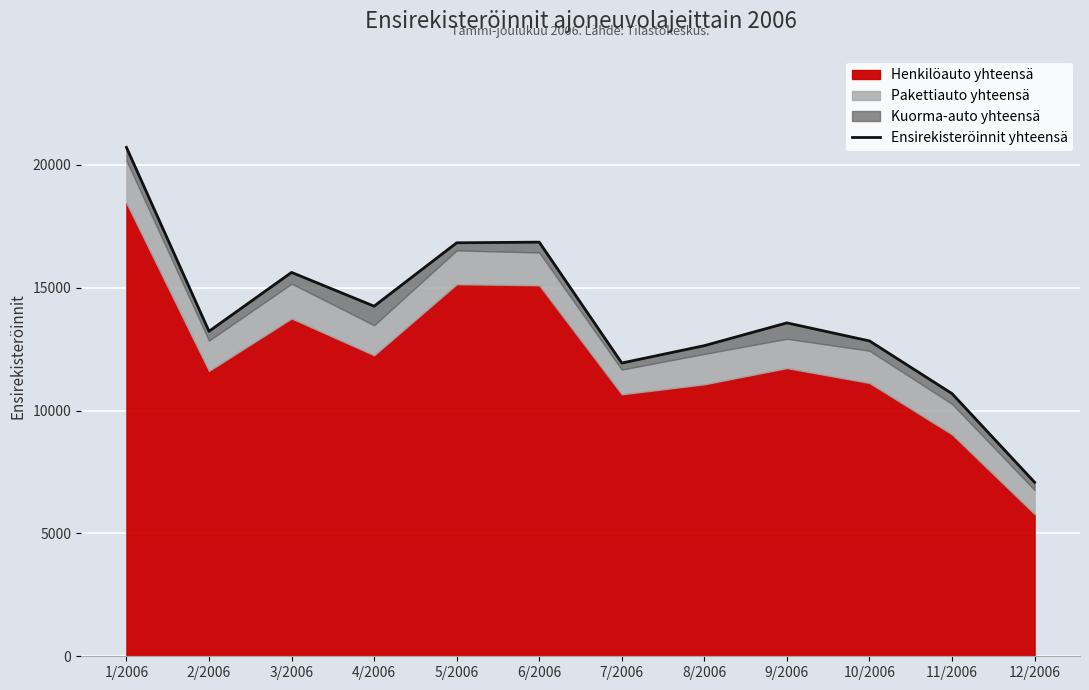

True or false: the data shows 7477 at 5/2006.

False